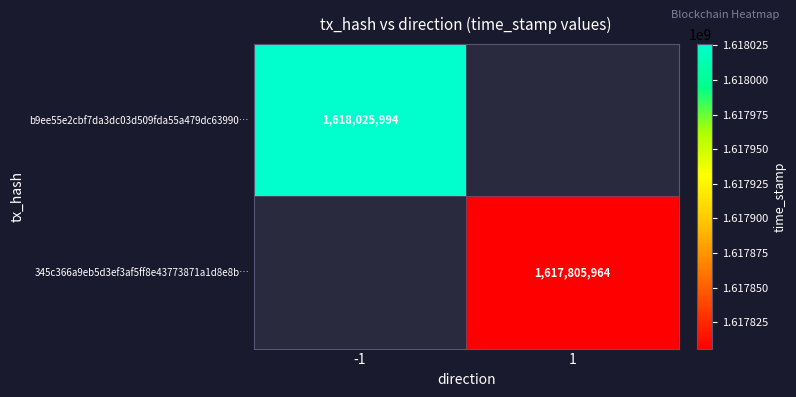

Which category has the lowest value across all series?

1